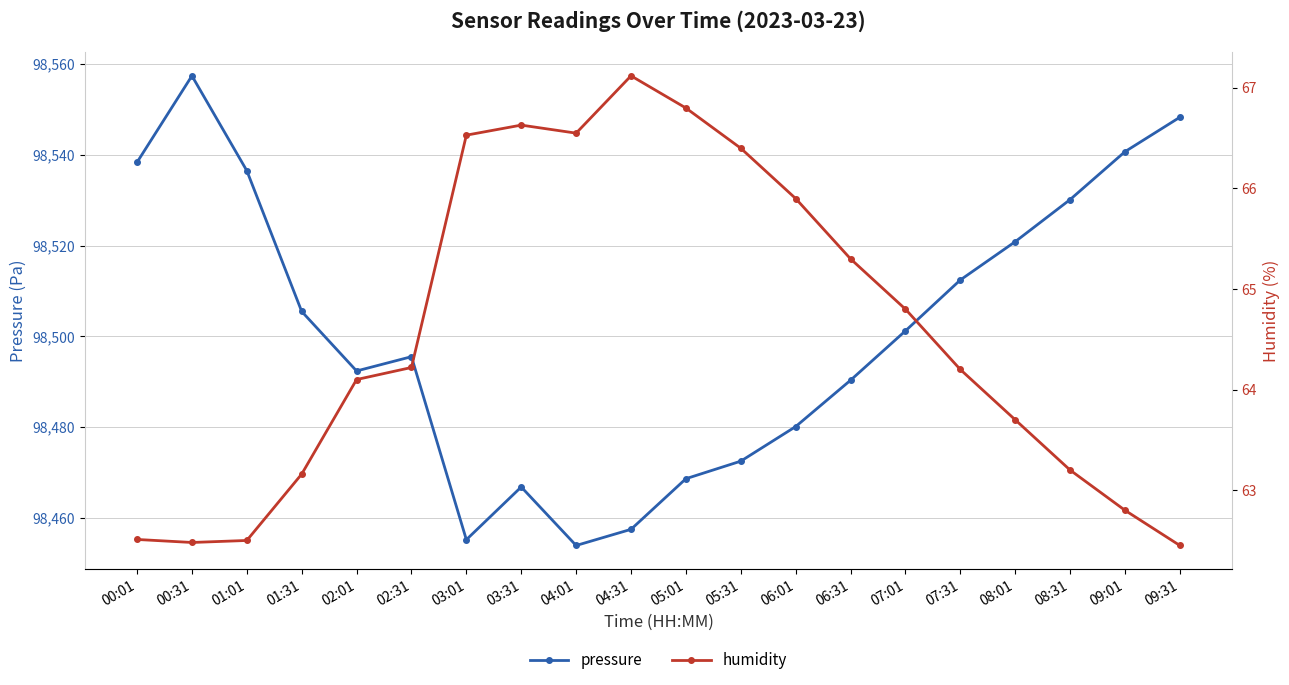

Which series changed the most between 07:31 and 09:31?

pressure